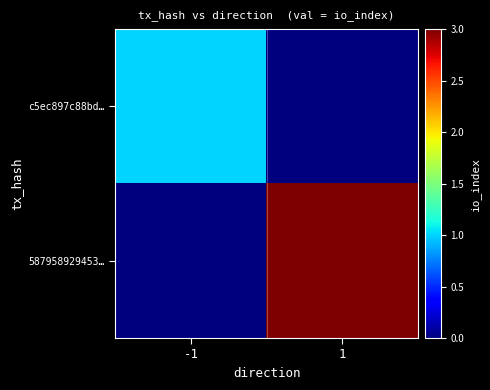

What is the spread (max minus min) of values at 1?

3